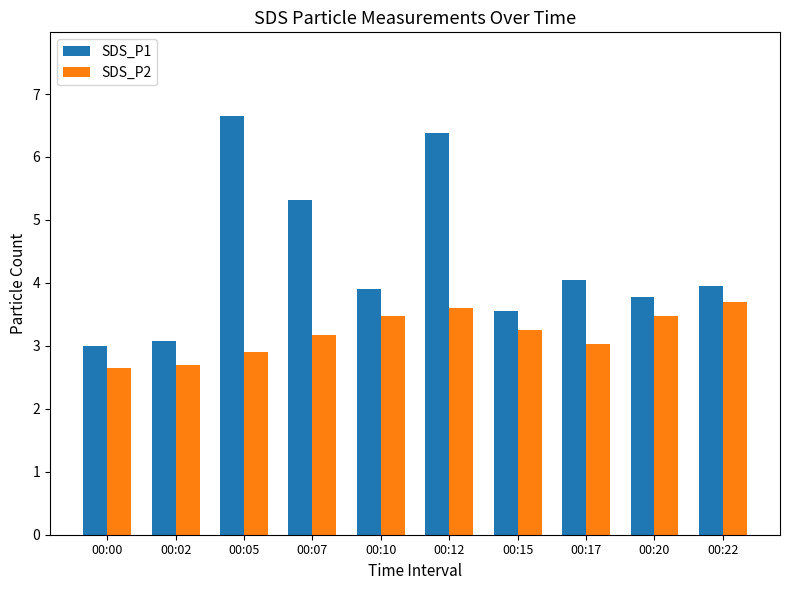

How many data points in SDS_P1 are above 3?

9